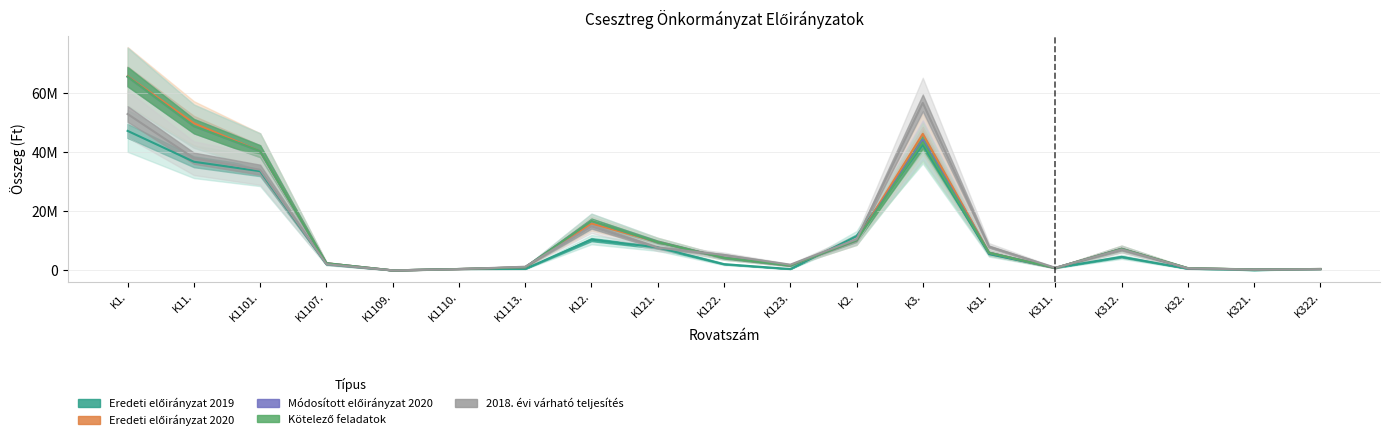

How many interior local valleys does the Eredeti előirányzat 2020 series have?

4